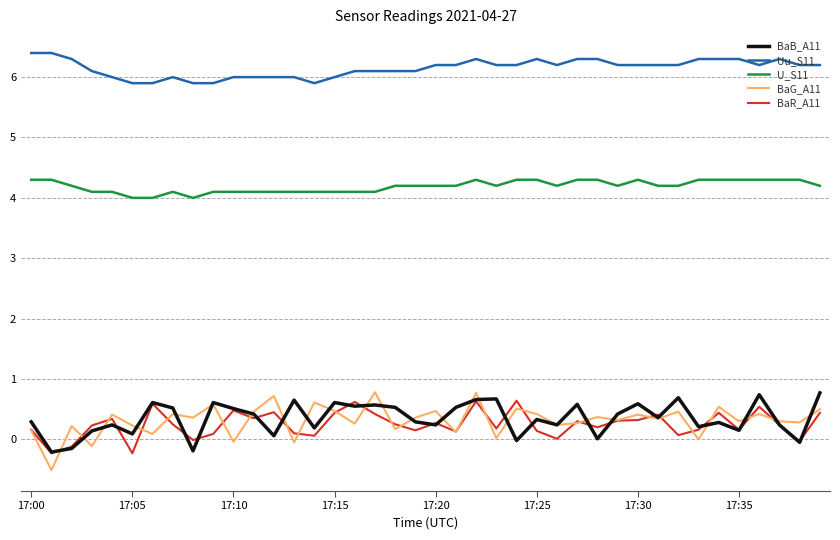

Which series has the widest spread of values?

BaG_A11